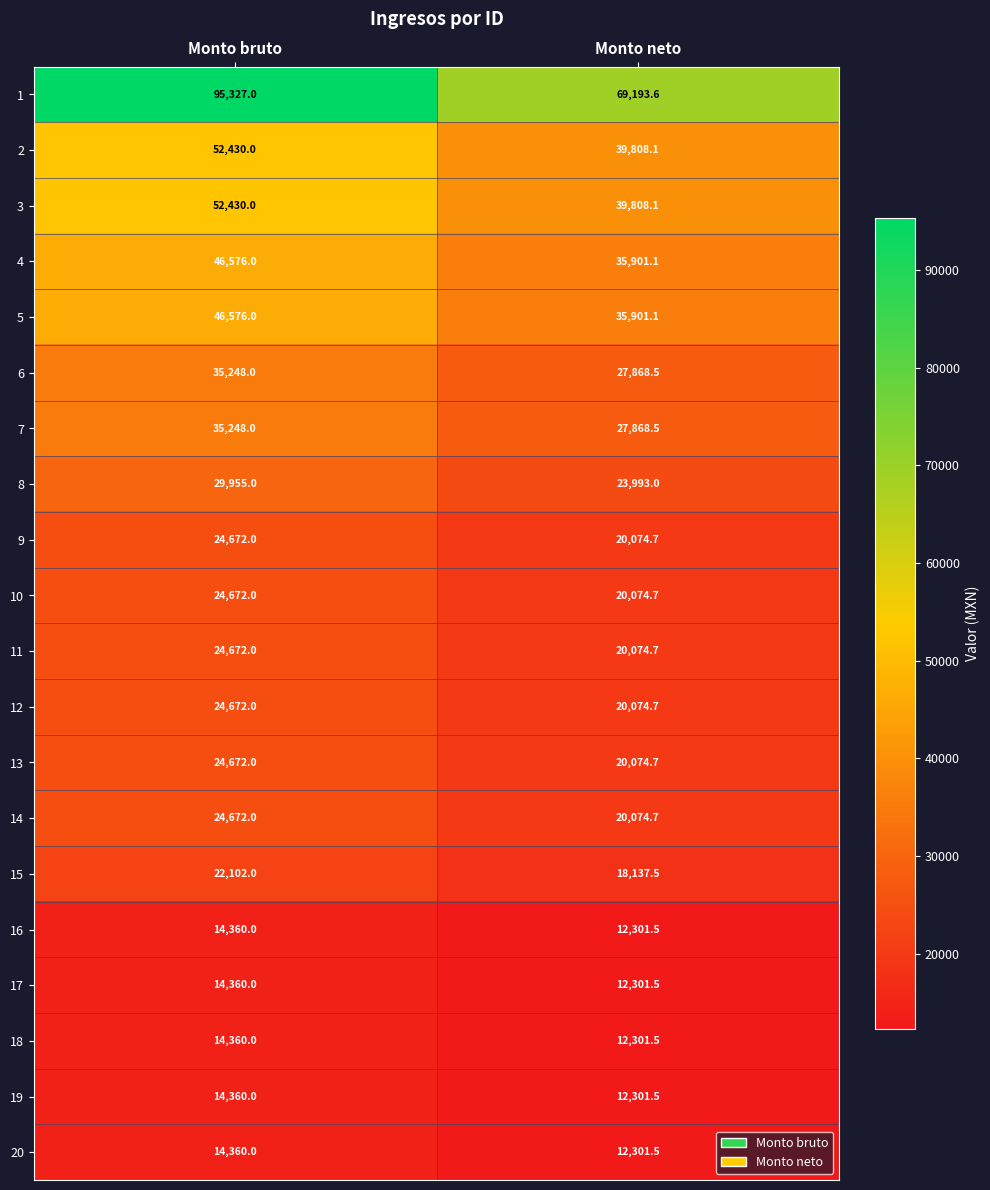

What is the average value of the 3 series?

46119.1